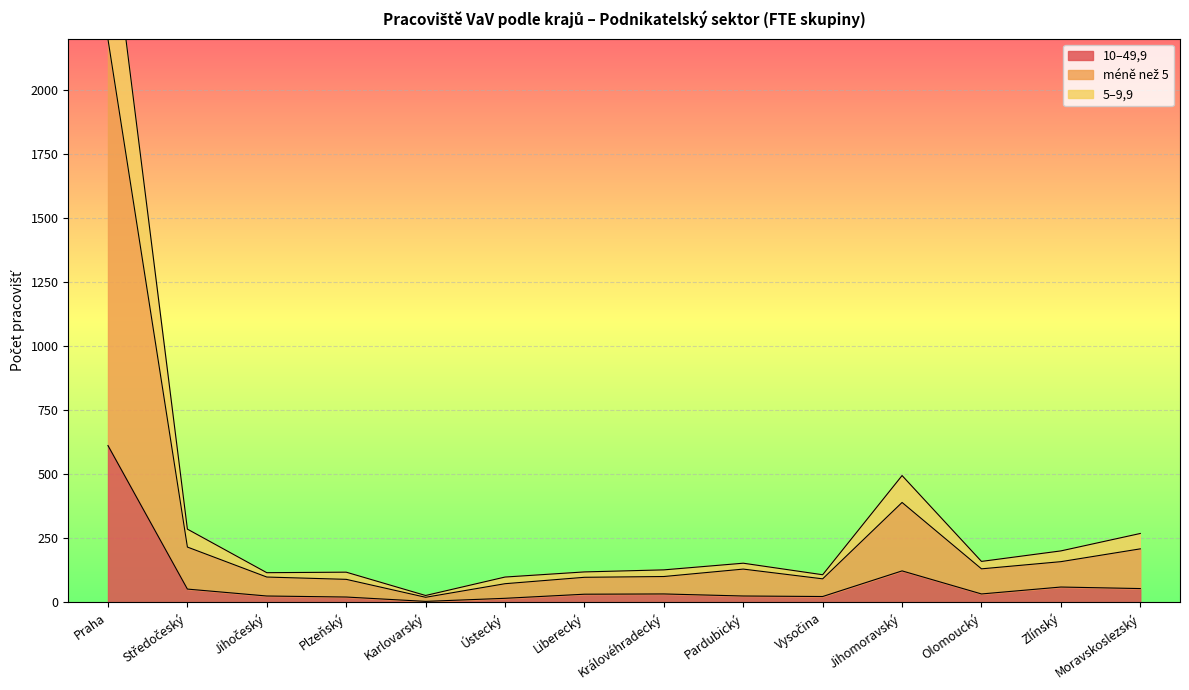

How many lines are shown in the chart?

3